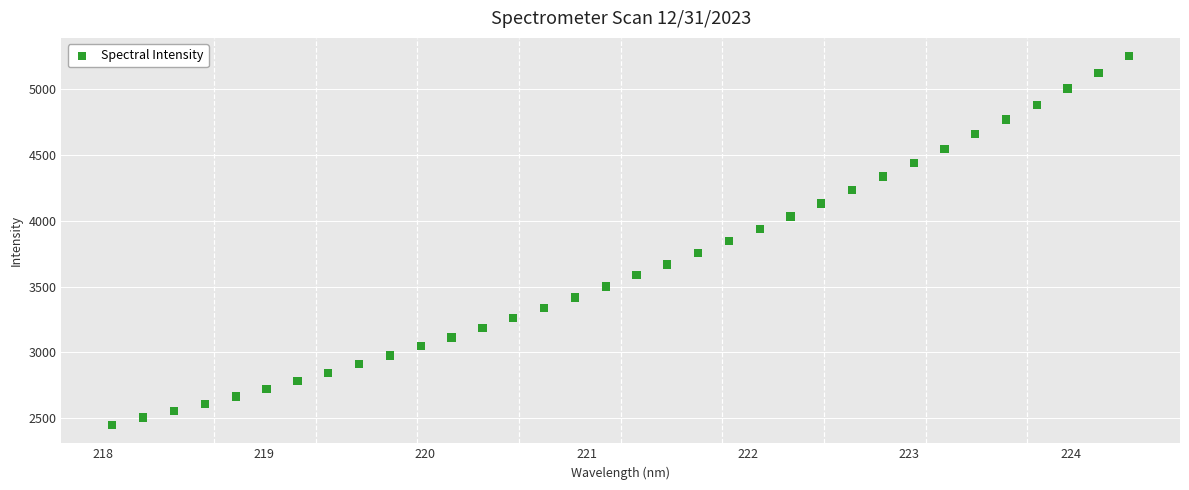

What is the range of X values (max minus min)?

6.3